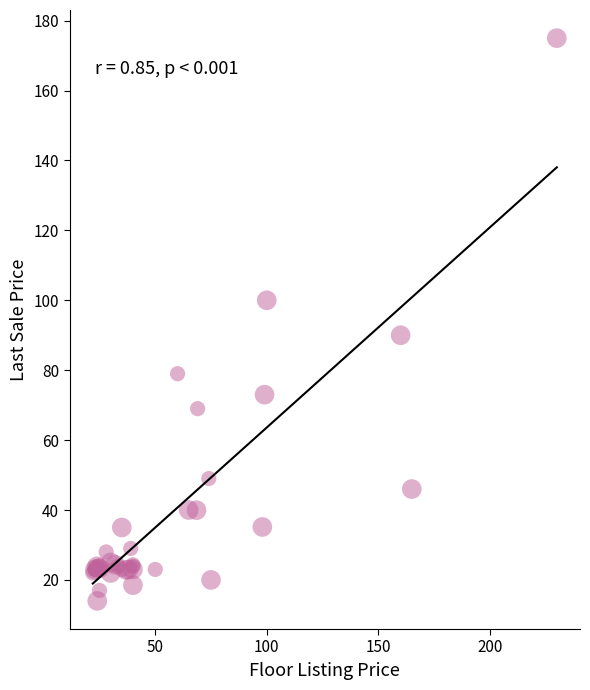

What Y value in the scatter plot is closest to 94?

90.0